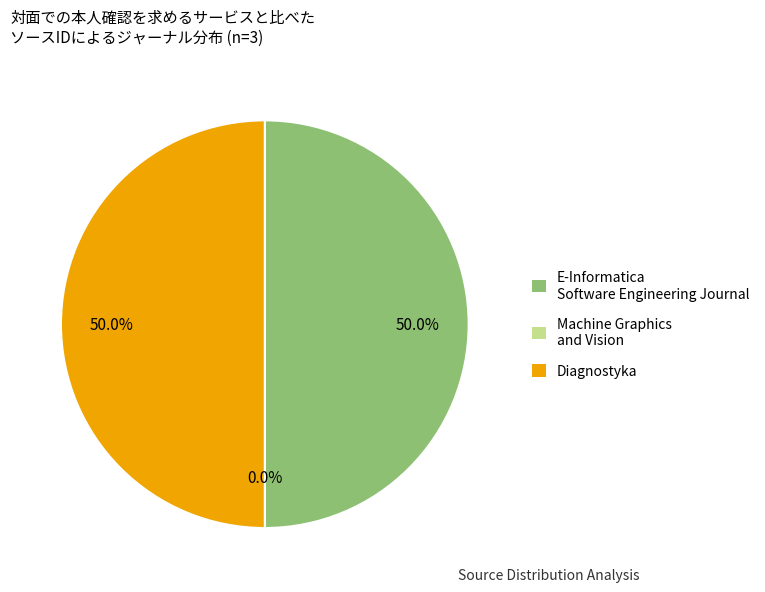

Is the sum of Diagnostyka and E-Informatica Software Engineering Journal greater than half?

Yes